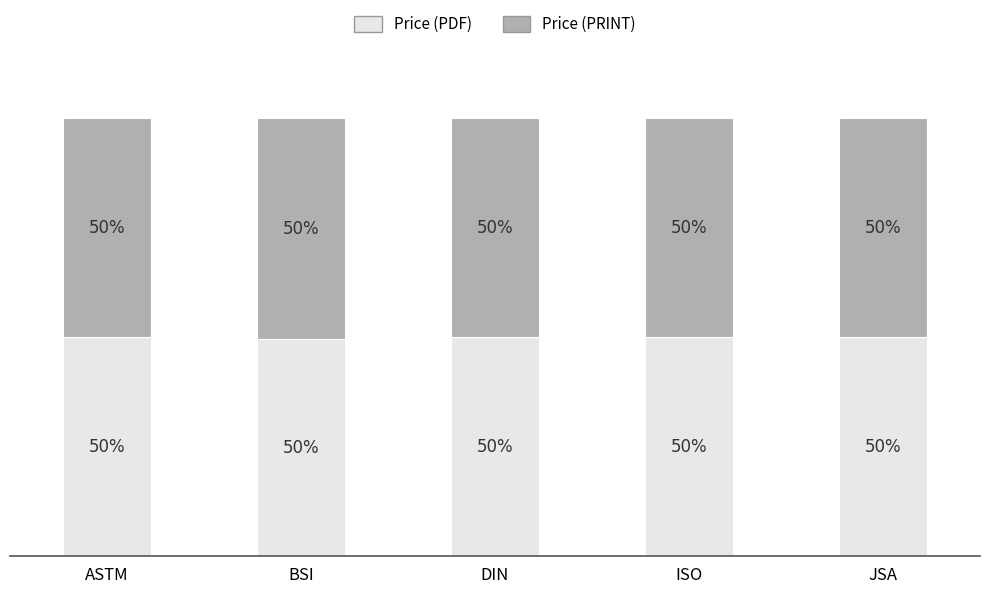

What are all the series names shown in the legend?

Price (PDF), Price (PRINT)